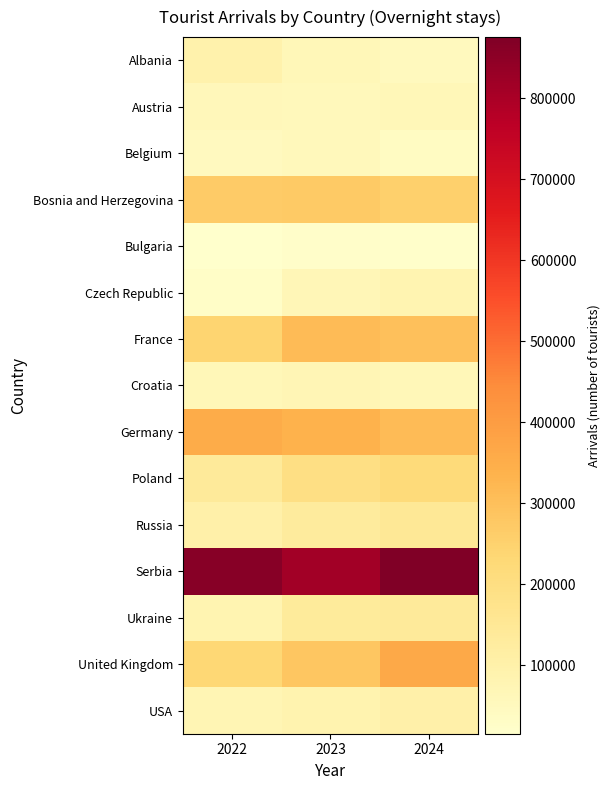

Which series changed the most between 2023 and 2024?

United Kingdom